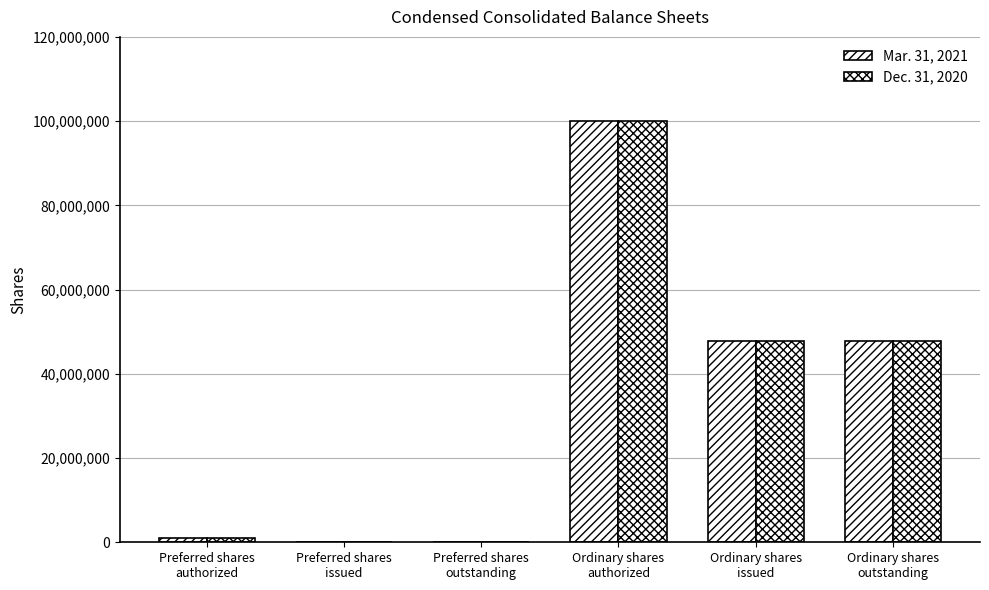

What is the label of the 5th bar from the right?

Preferred shares
issued